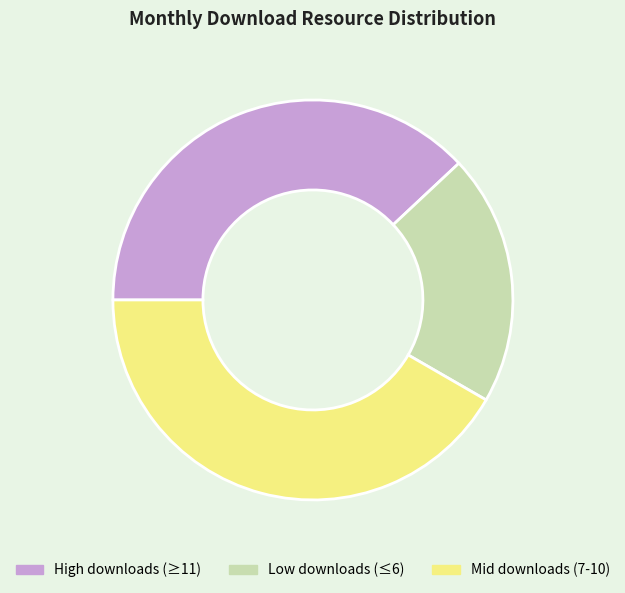

Which slice is the smallest?

Low downloads (≤6)